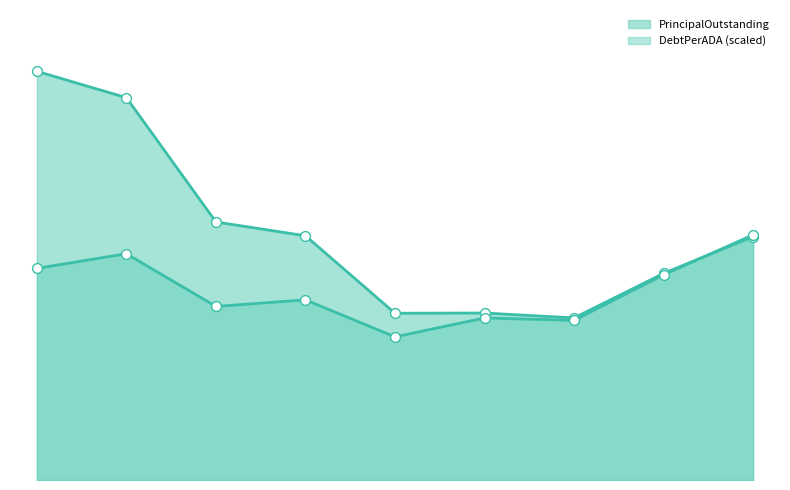

Does the chart have visible grid lines?

No